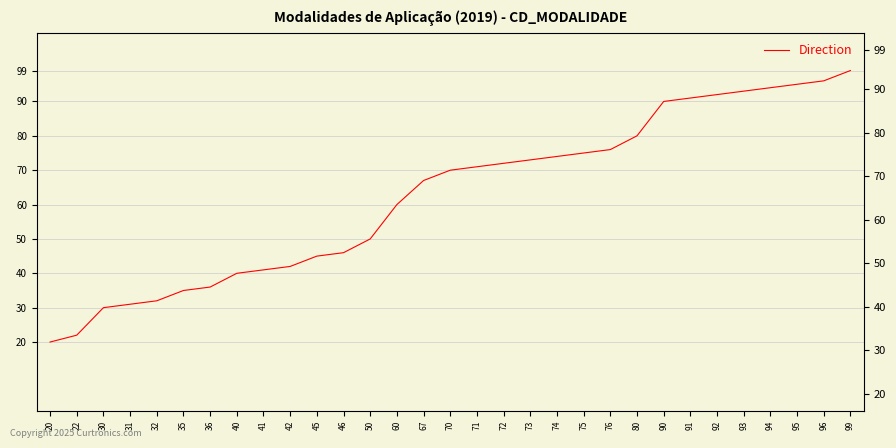

At which label is the value closest to 59?

60